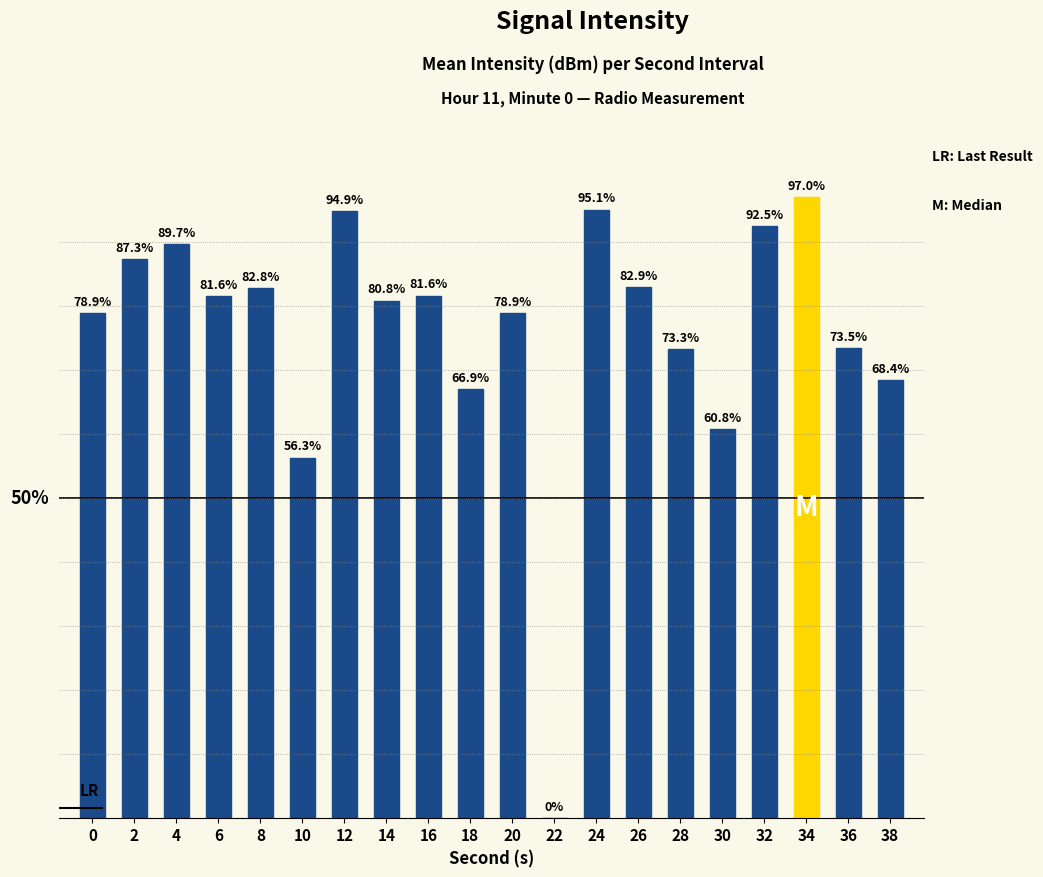

List the labels in order of value, largest first.

34, 24, 12, 32, 4, 2, 26, 8, 16, 6, 14, 20, 0, 36, 28, 38, 18, 30, 10, 22